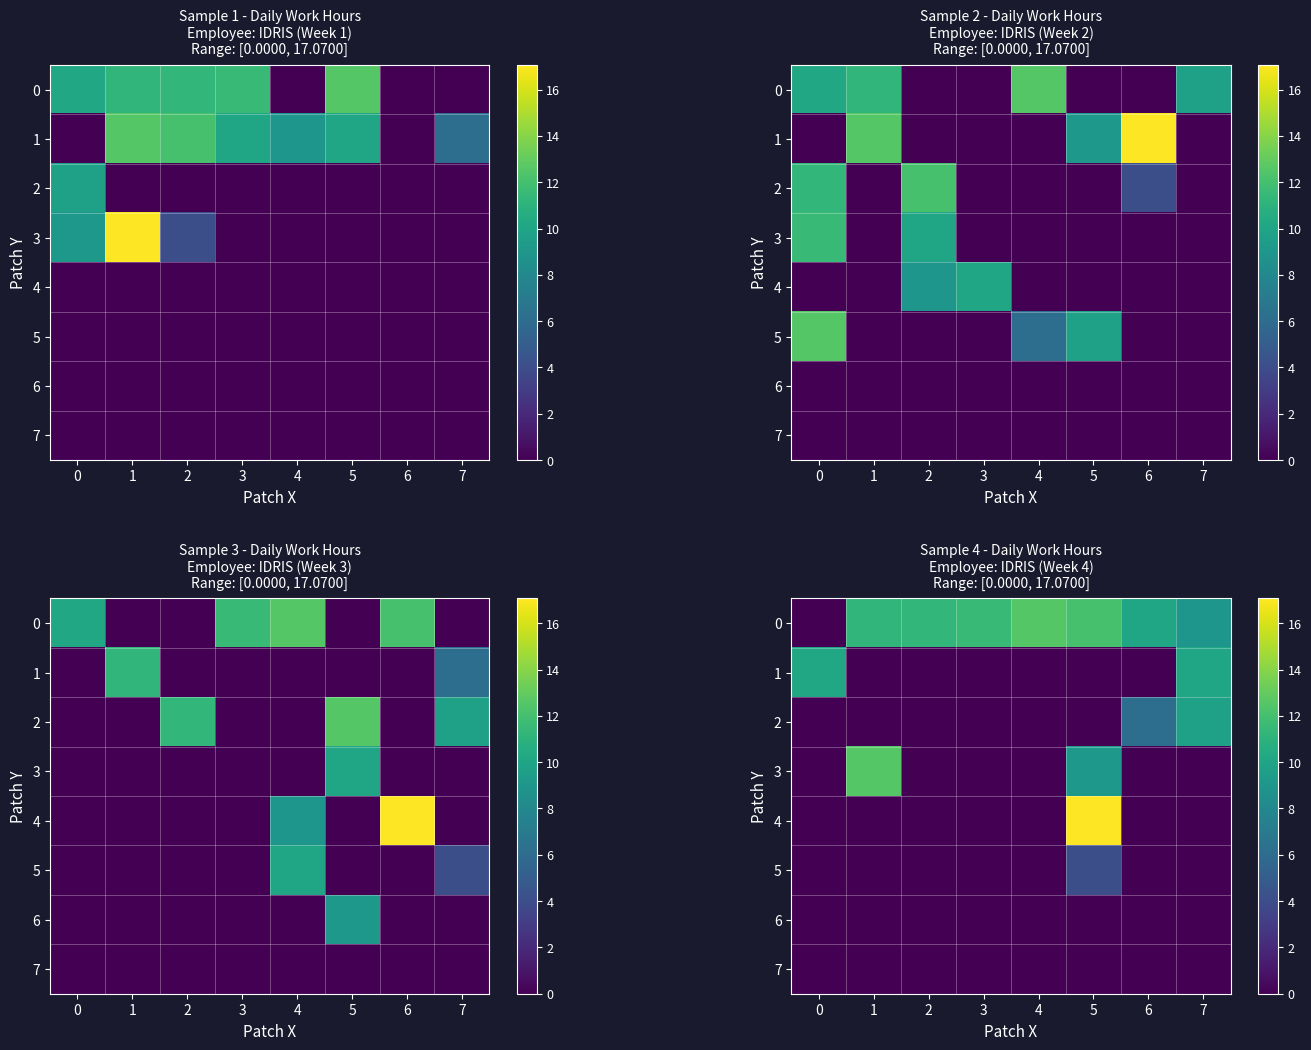

What is the difference between the second highest and minimum values in the 2 series?

6.2